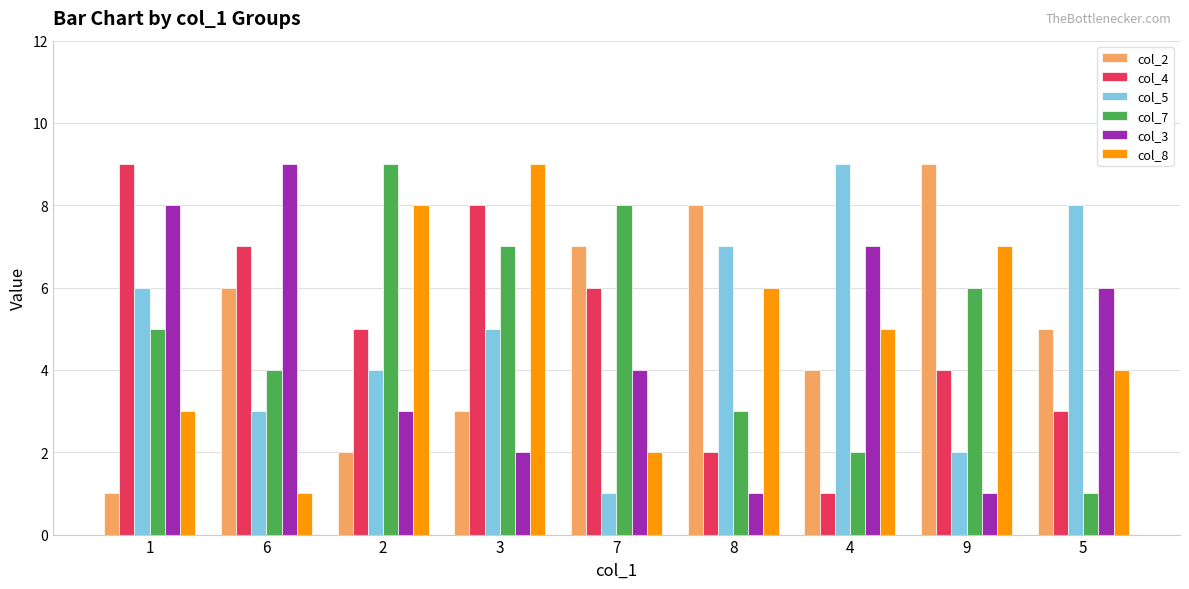

At 8, list the series in order from smallest to largest.

col_3, col_4, col_7, col_8, col_5, col_2